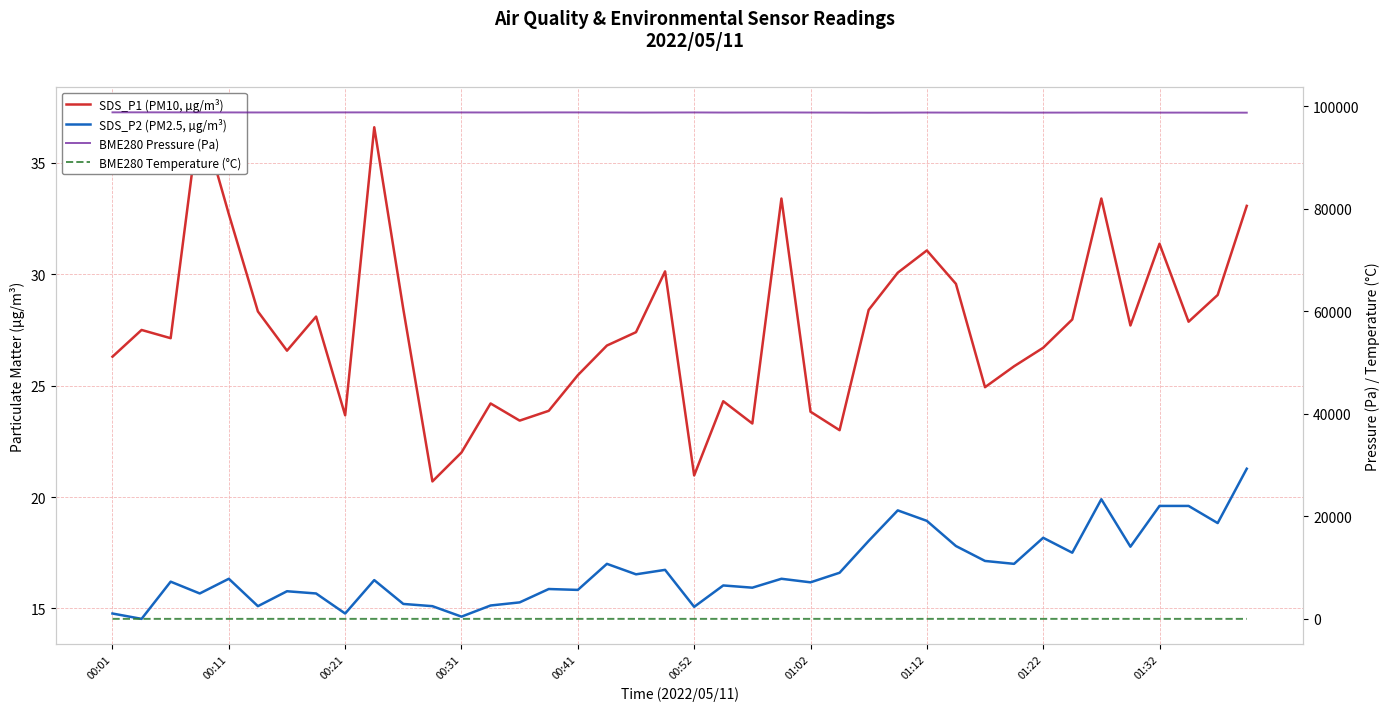

What is the value of the BME280 Temperature (°C) point at the 24th from the left?

10.5